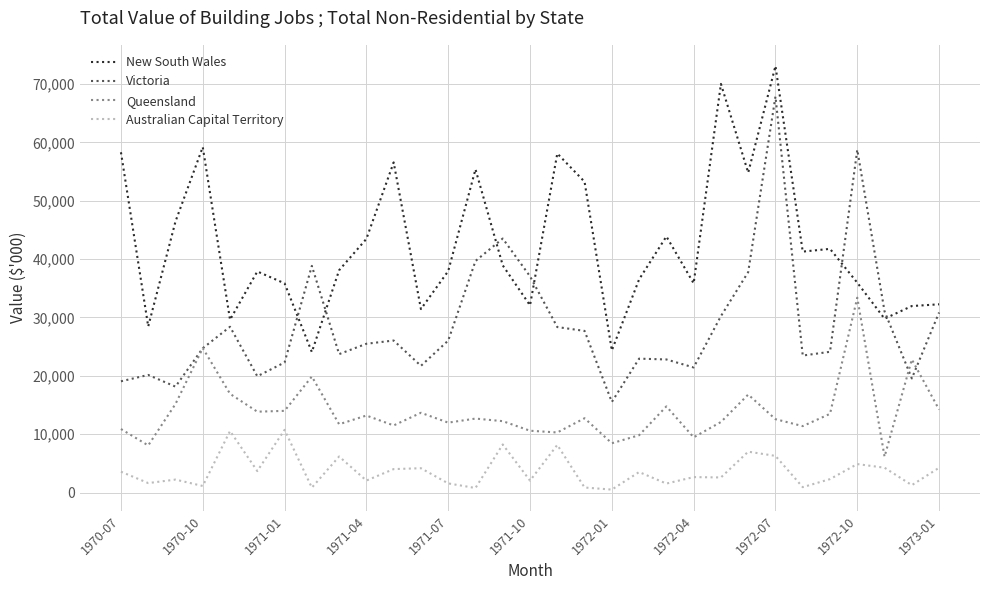

Rank the series by their maximum value, from highest to lowest.

New South Wales, Victoria, Queensland, Australian Capital Territory